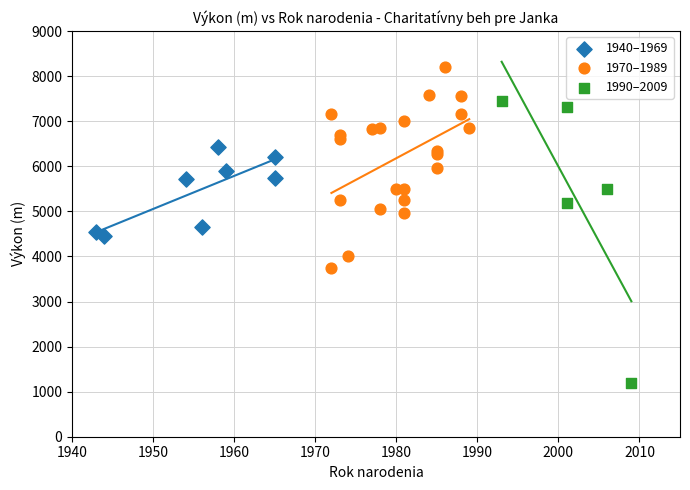

Which series contains the highest Y value?

1970–1989